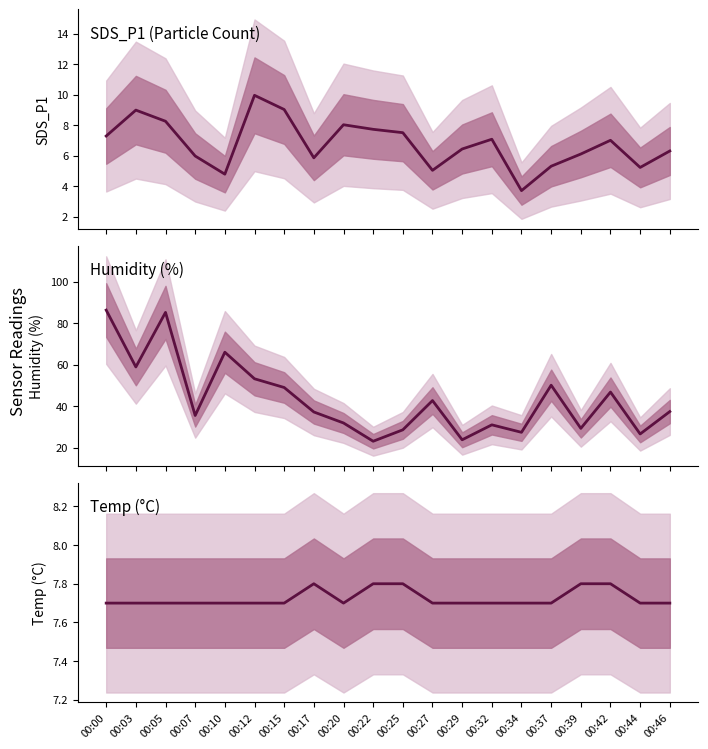

How many data points does each series have?

20